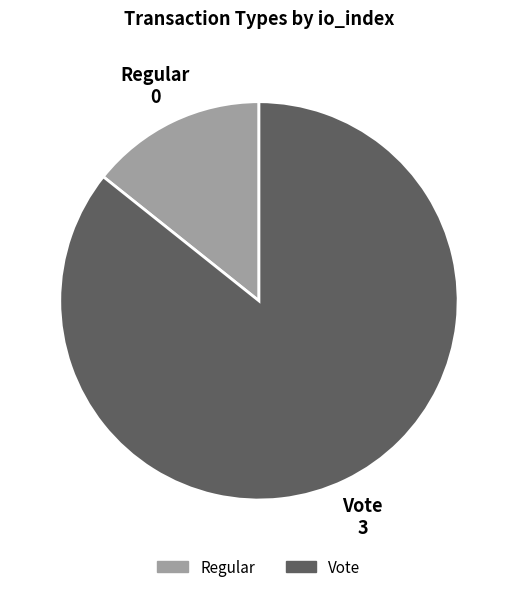

How many slices are in this pie chart?

2